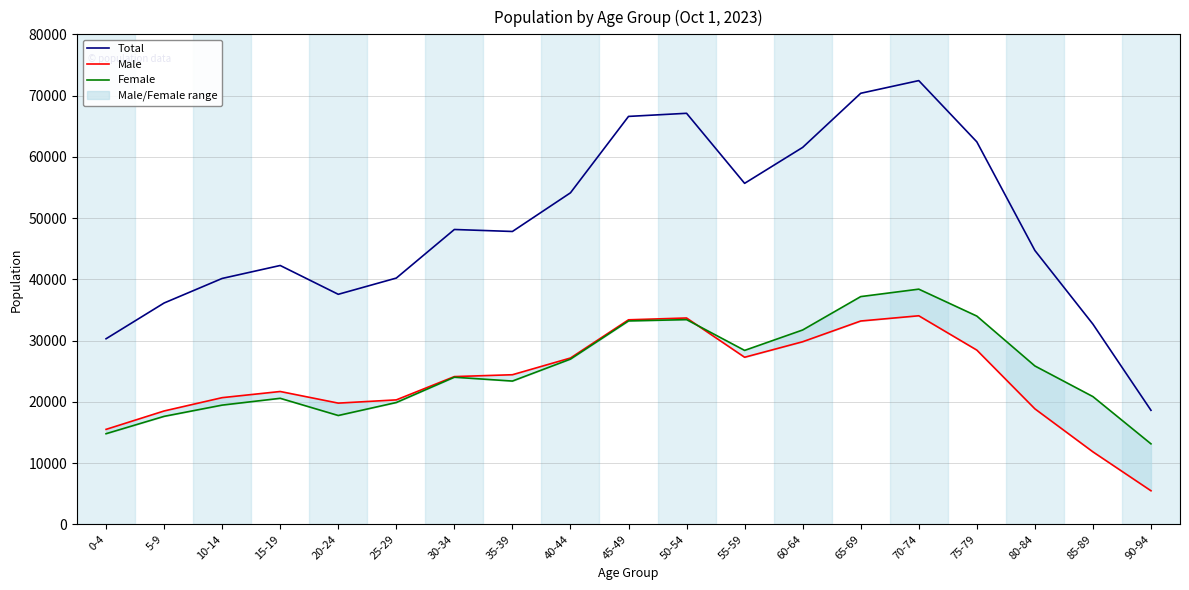

Reading right to left, what are all the values shown in this chart?

Total: 18617	32683	44714	62445	72445	70376	61539	55671	67108	66599	54126	47812	48136	40205	37555	42260	40144	36135	30296
Male: 5479	11831	18857	28445	34050	33195	29809	27276	33688	33392	27153	24423	24120	20318	19788	21686	20681	18507	15502
Female: 13138	20852	25857	34000	38395	37181	31730	28395	33420	33207	26973	23389	24016	19887	17767	20574	19463	17628	14794